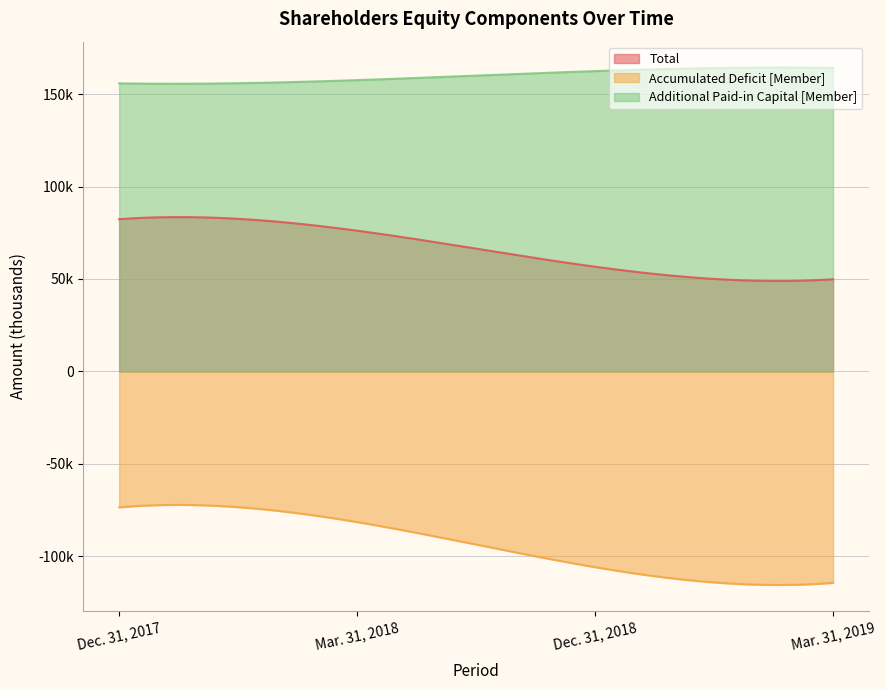

The value of Total at Mar. 31, 2018 is 128186. True or false?

False